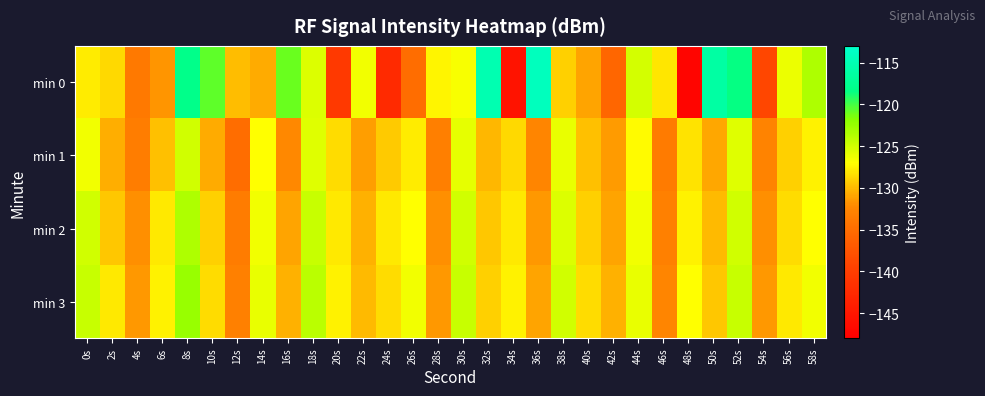

Reading right to left, extract all data points from this chart.

min 0: 58s=-123.5	56s=-126.2	54s=-138.8	52s=-118.4	50s=-116.2	48s=-147.2	46s=-128.1	44s=-125.2	42s=-135.6	40s=-131.0	38s=-129.1	36s=-114.2	34s=-145.5	32s=-115.1	30s=-126.7	28s=-127.4	26s=-135.0	24s=-142.4	22s=-126.5	20s=-140.5	18s=-125.5	16s=-120.9	14s=-130.7	12s=-129.9	10s=-120.8	8s=-118.2	6s=-131.7	4s=-133.8	2s=-128.7	0s=-127.9
min 1: 58s=-127.5	56s=-129.1	54s=-132.8	52s=-125.7	50s=-130.9	48s=-128.3	46s=-133.6	44s=-127.2	42s=-131.4	40s=-129.8	38s=-126.1	36s=-132.5	34s=-128.7	32s=-130.2	30s=-125.9	28s=-133.1	26s=-127.8	24s=-129.3	22s=-131.2	20s=-128.5	18s=-125.7	16s=-132.2	14s=-127.1	12s=-134.9	10s=-130.7	8s=-124.9	6s=-129.7	4s=-133.3	2s=-130.5	0s=-126.5
min 2: 58s=-127.0	56s=-128.5	54s=-132.0	52s=-125.0	50s=-130.0	48s=-127.5	46s=-133.0	44s=-126.5	42s=-131.0	40s=-129.0	38s=-125.5	36s=-131.5	34s=-128.0	32s=-129.5	30s=-125.0	28s=-132.0	26s=-127.0	24s=-128.0	22s=-130.5	20s=-128.0	18s=-124.5	16s=-131.0	14s=-126.5	12s=-133.5	10s=-129.0	8s=-123.5	6s=-128.0	4s=-132.0	2s=-129.5	0s=-125.0
min 3: 58s=-126.5	56s=-128.0	54s=-131.5	52s=-124.5	50s=-129.5	48s=-127.0	46s=-132.5	44s=-126.0	42s=-130.5	40s=-128.5	38s=-125.0	36s=-131.0	34s=-127.5	32s=-129.0	30s=-124.5	28s=-131.5	26s=-126.5	24s=-128.5	22s=-130.0	20s=-127.5	18s=-124.0	16s=-130.5	14s=-126.0	12s=-133.0	10s=-128.5	8s=-122.5	6s=-127.5	4s=-131.5	2s=-128.0	0s=-124.5